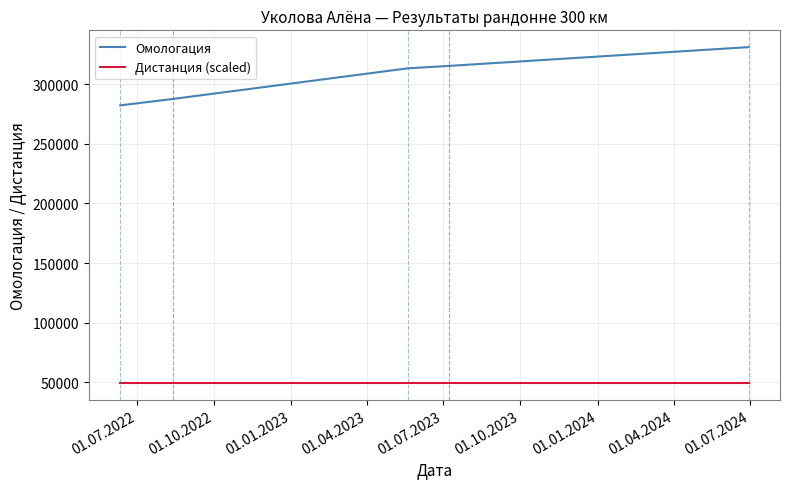

What is the greatest value displayed?

330887.0